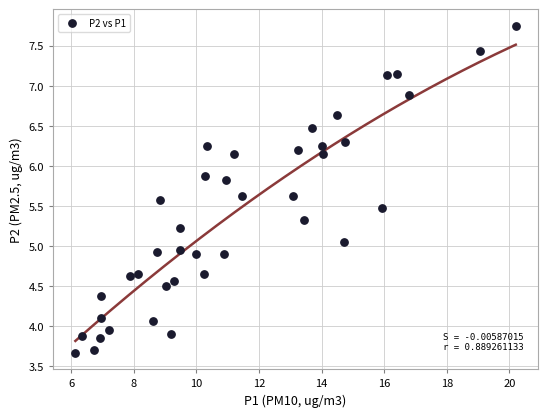

What is the range of X values (max minus min)?

14.1